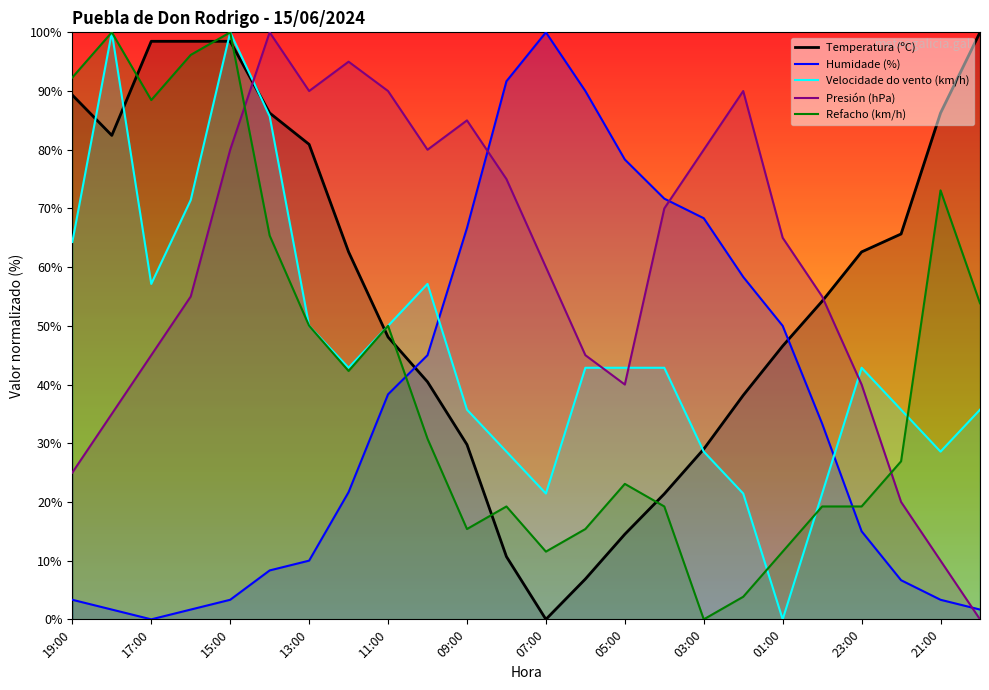

What is the maximum value shown in the chart?

100.0